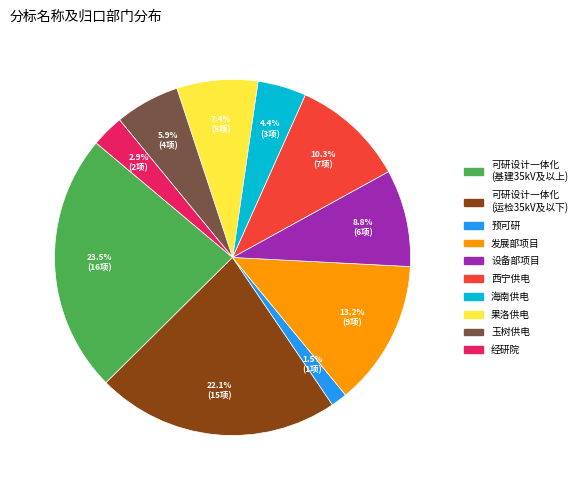

Is there a majority slice in this chart?

No